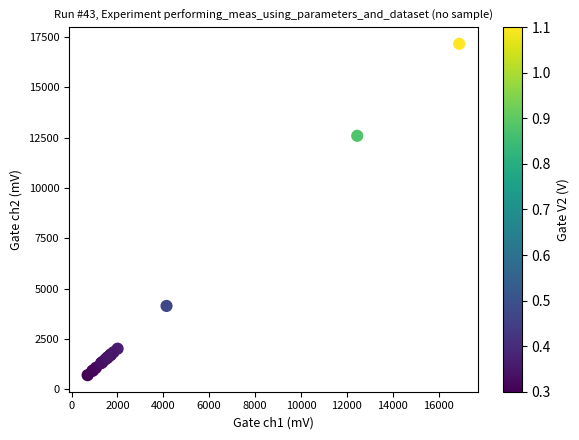

What Y value in the scatter plot is closest to 8934?

12592.0